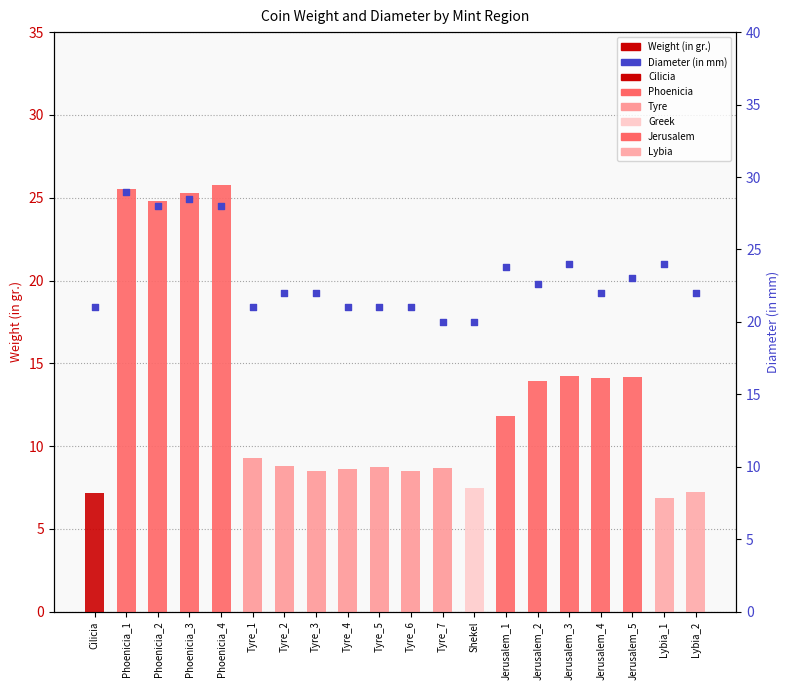

Which series reaches the minimum Y coordinate?

Weight (in gr.)